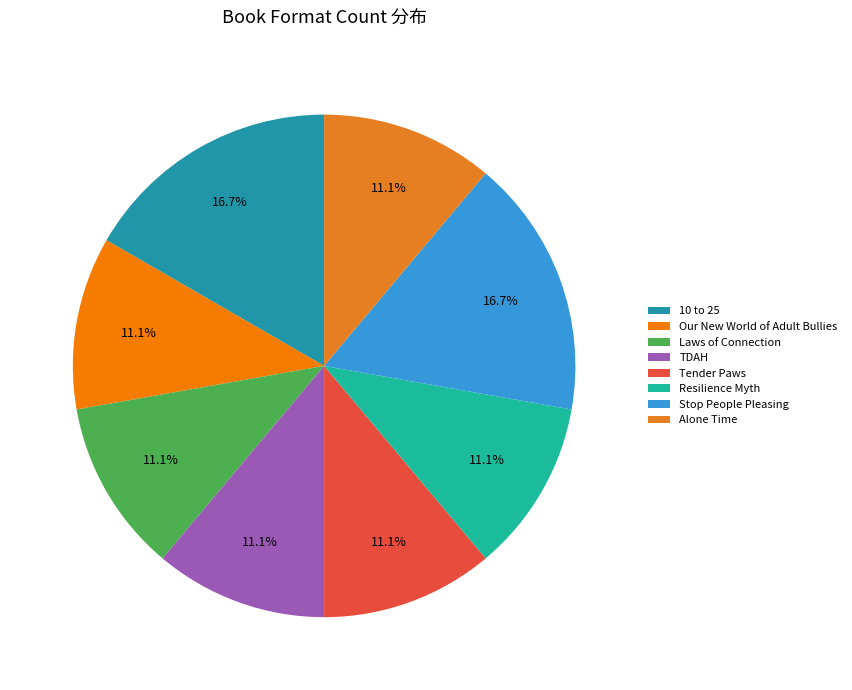

How many slices are in this pie chart?

8